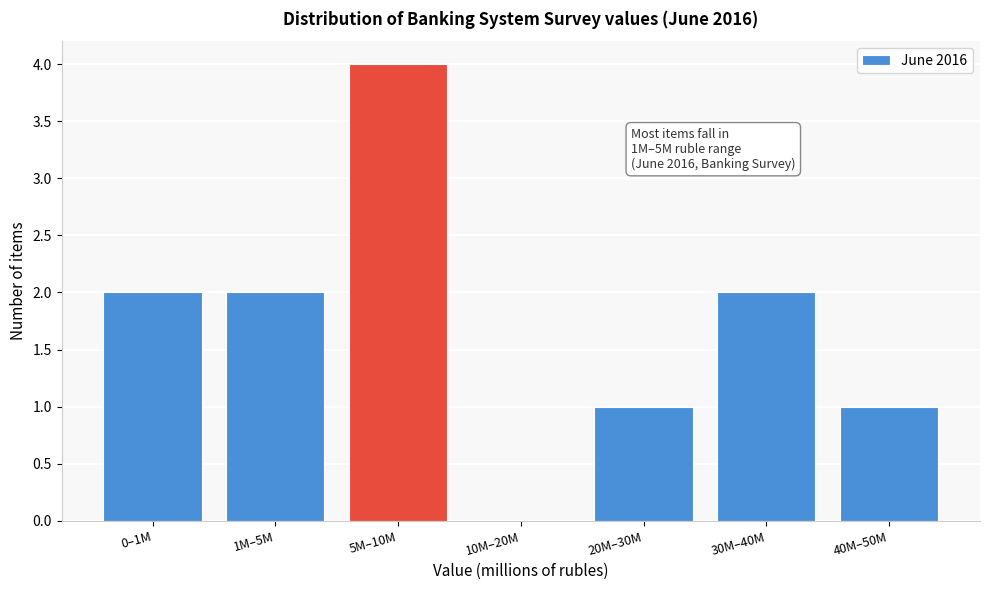

Reading left to right, what are all the values shown in this chart?

0–1M=2	1M–5M=2	5M–10M=4	10M–20M=0	20M–30M=1	30M–40M=2	40M–50M=1